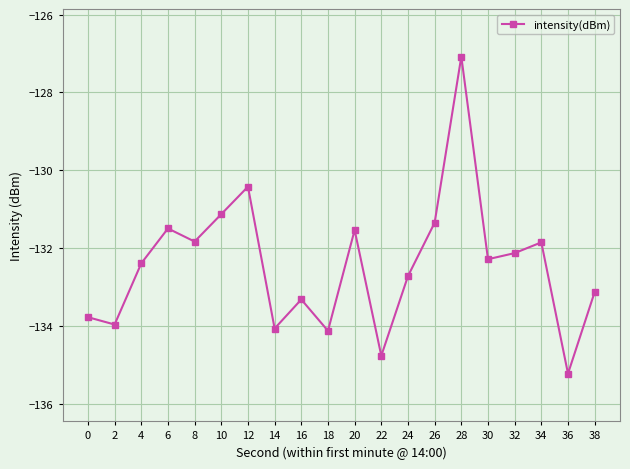

Is it true that the value at 24 is -215.6?

False